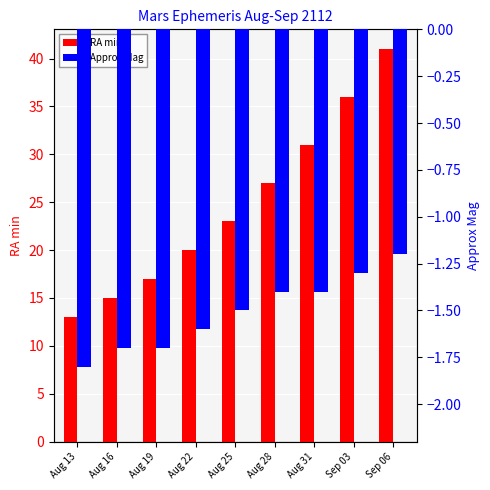

Does the chart contain any negative values?

Yes